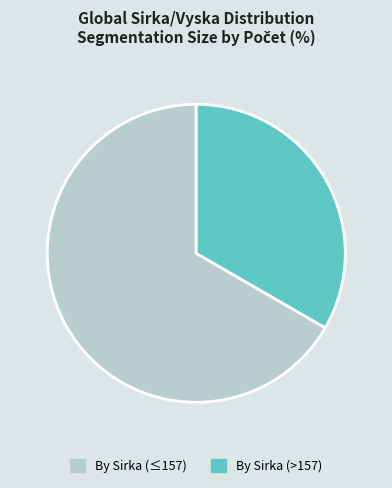

How many slices are in this pie chart?

2